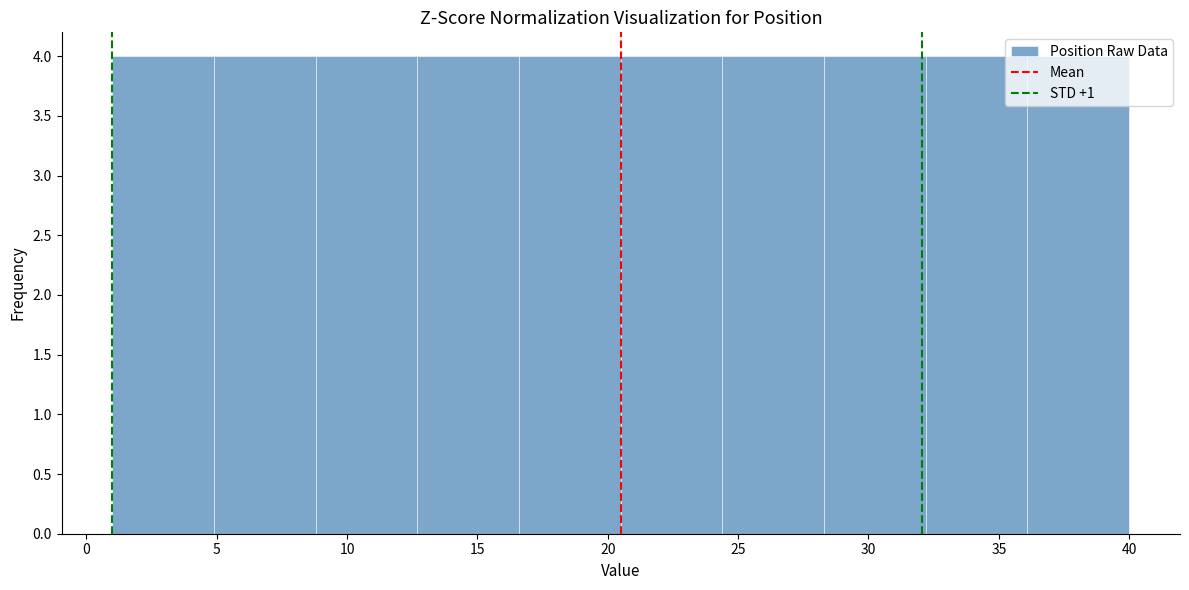

What is the height of the bar covering 16.6 to 20.5 on the x-axis? Neither the bar edges nor the heights are printed on the chart, so give them approximately, as read against the axes.

4